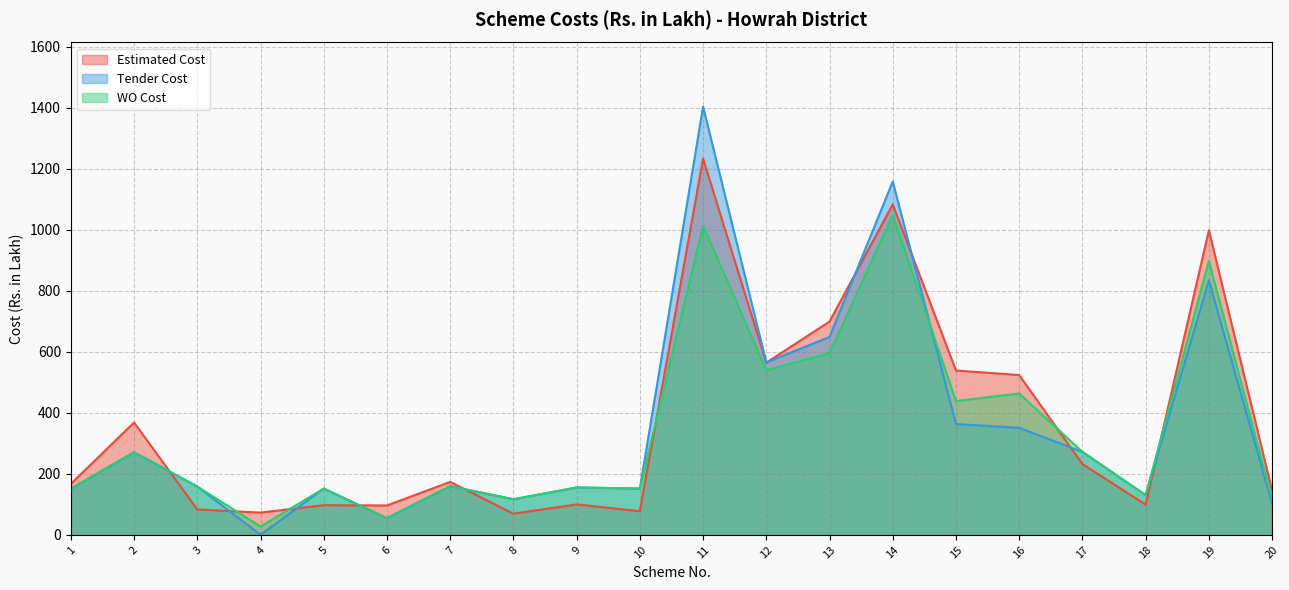

How many lines are shown in the chart?

3